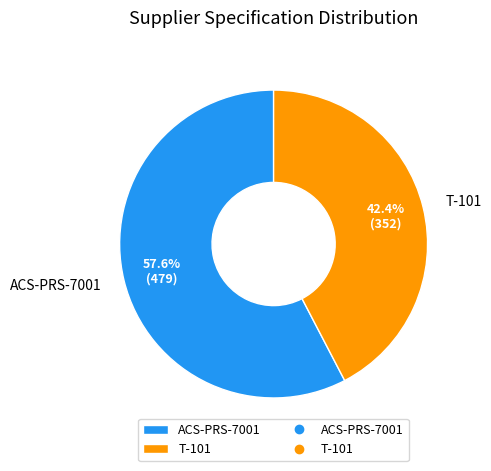

What percentage is the ACS-PRS-7001 slice, to the nearest percent?

58%